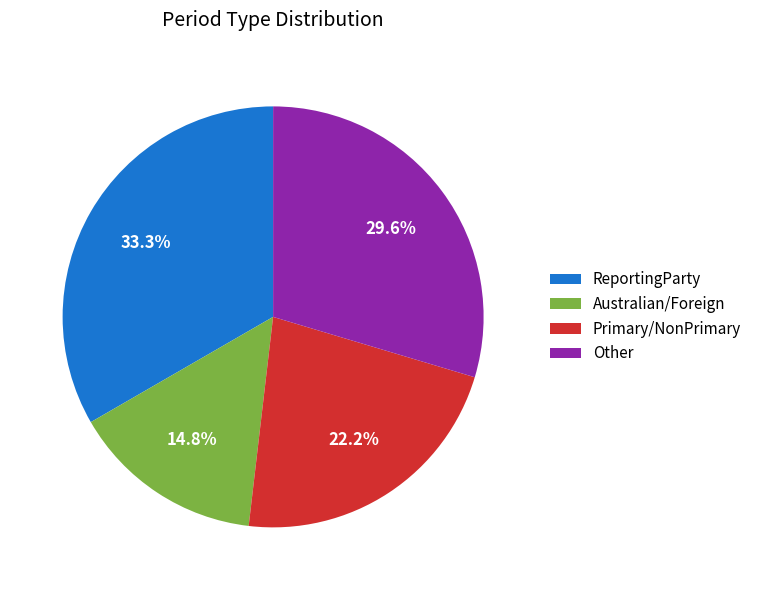

Which slice is the largest?

ReportingParty